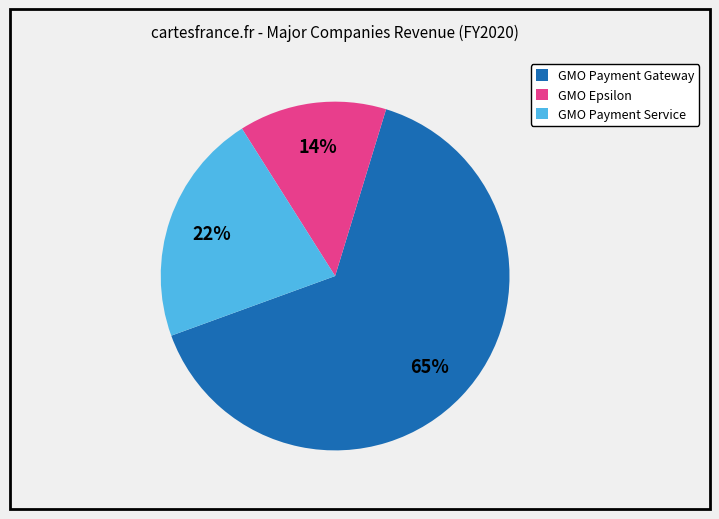

To the nearest percent, what is the difference between the GMO Payment Service and GMO Epsilon slice percentages?

8%